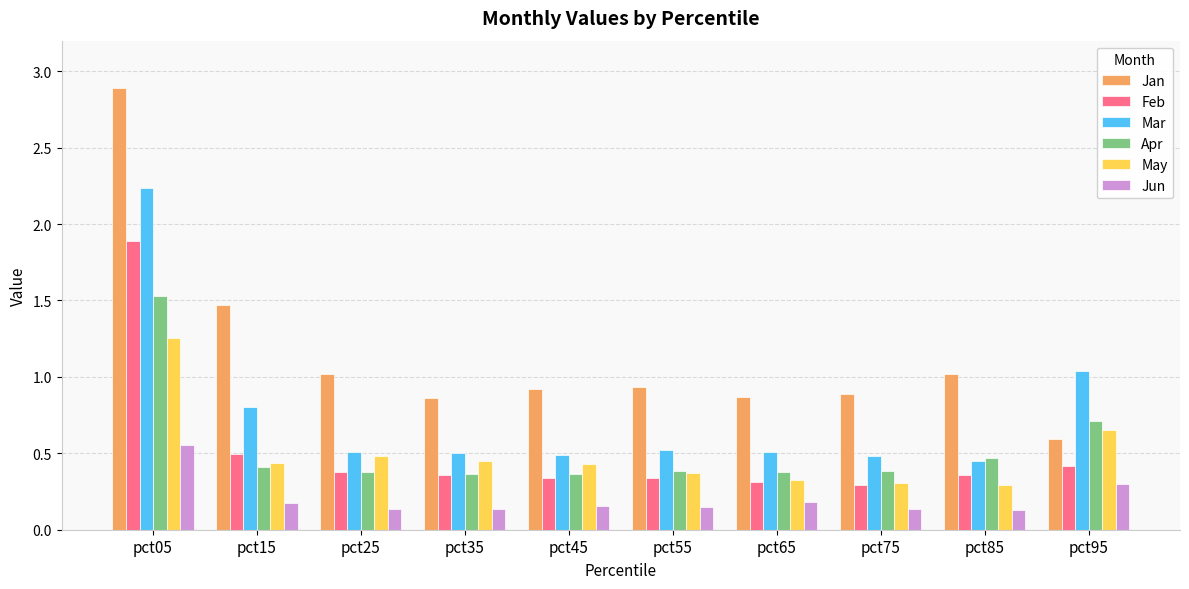

What is the difference between the Apr values at pct15 and pct05?

1.1